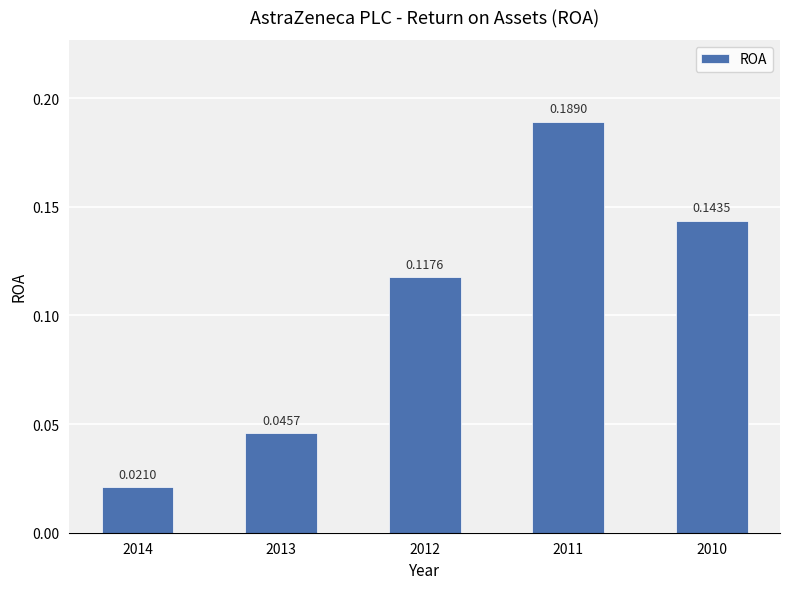

Which has a higher value, 2012 or 2013?

2012